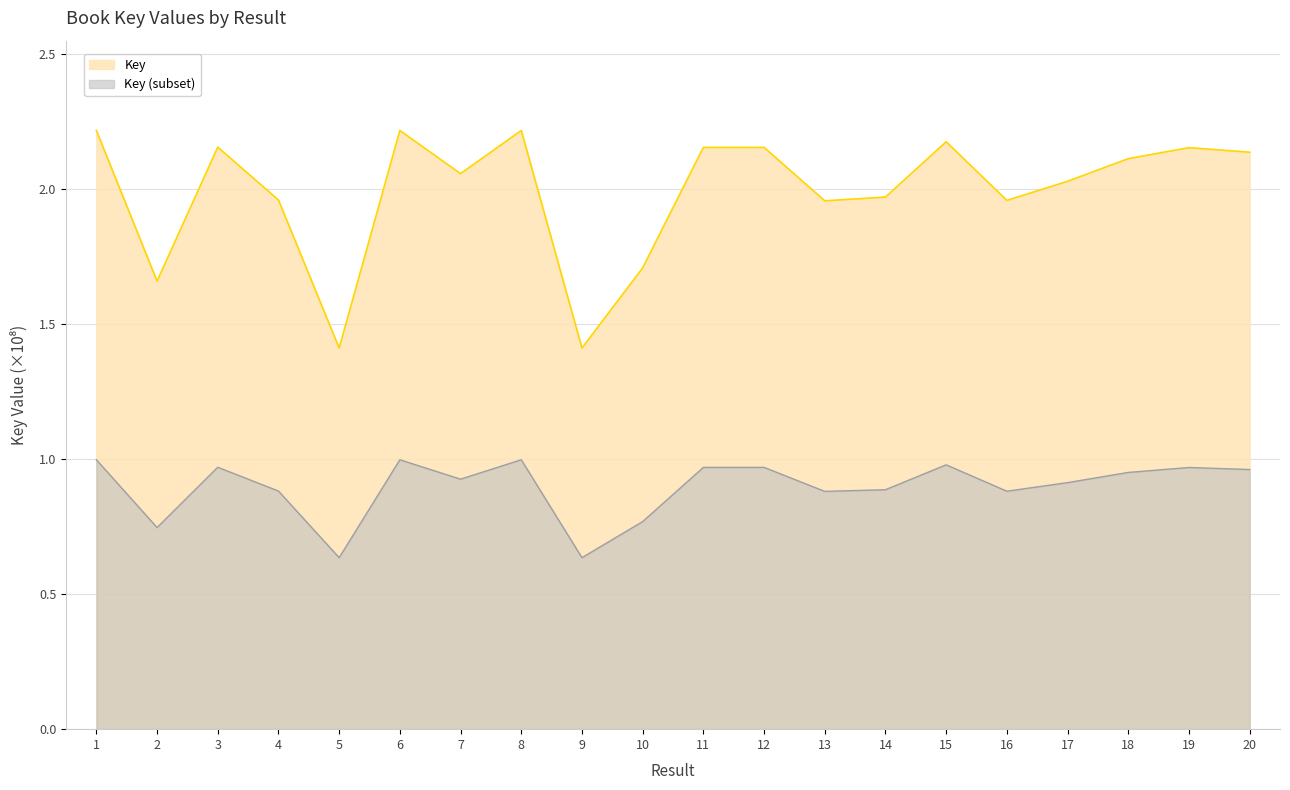

List the labels in order of value, smallest first.

5, 9, 2, 10, 13, 16, 4, 14, 17, 7, 18, 20, 19, 12, 11, 3, 15, 1, 8, 6